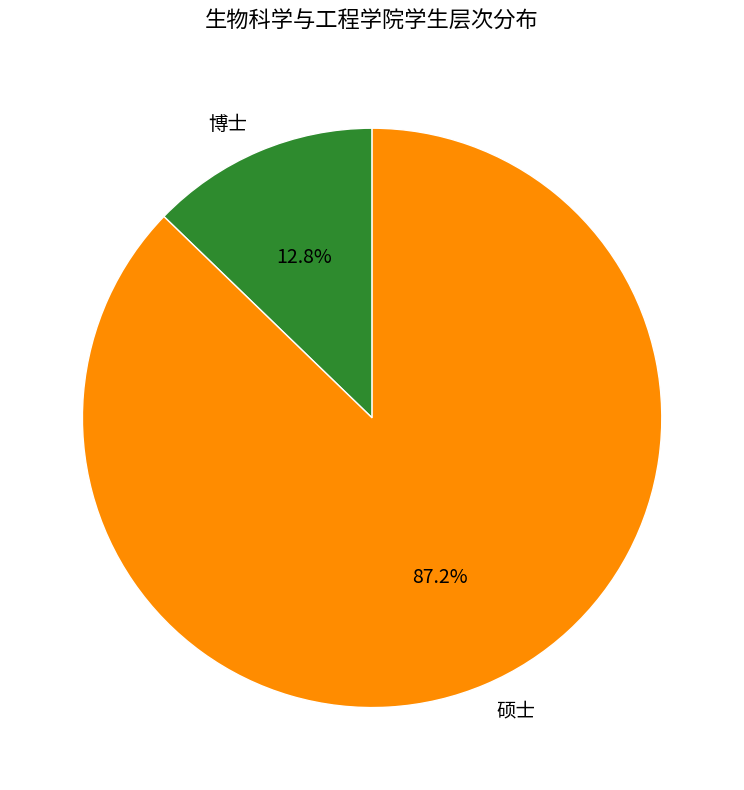

Rank the categories by value from lowest to highest.

博士, 硕士